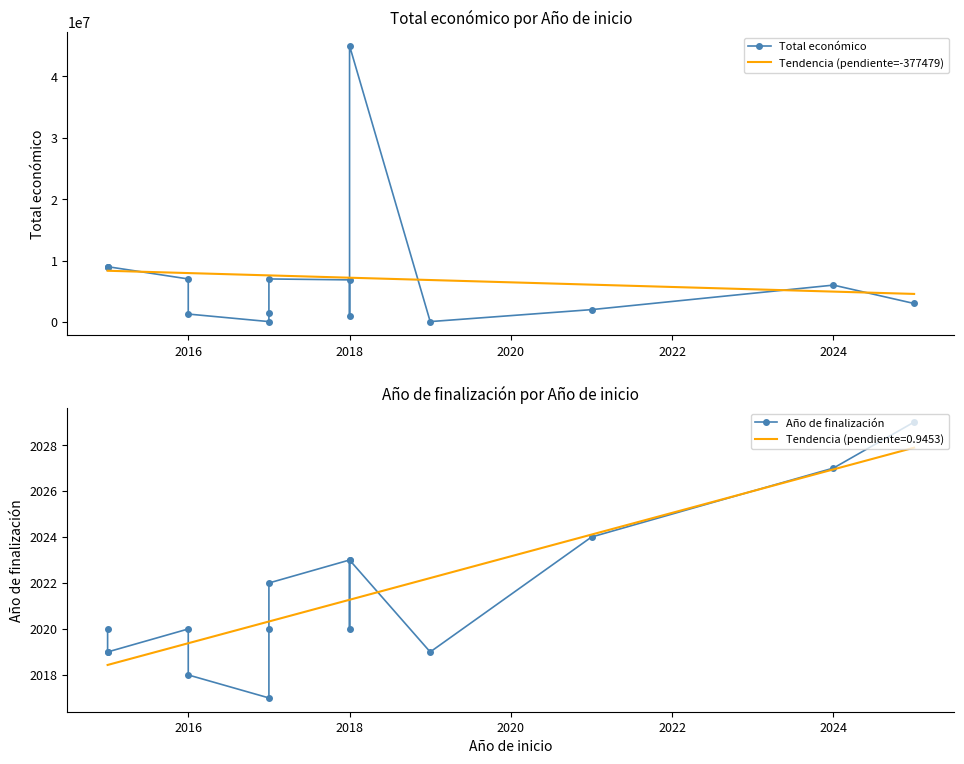

What is the approximate value of Total económico at 2024, to the nearest 50?

5996600